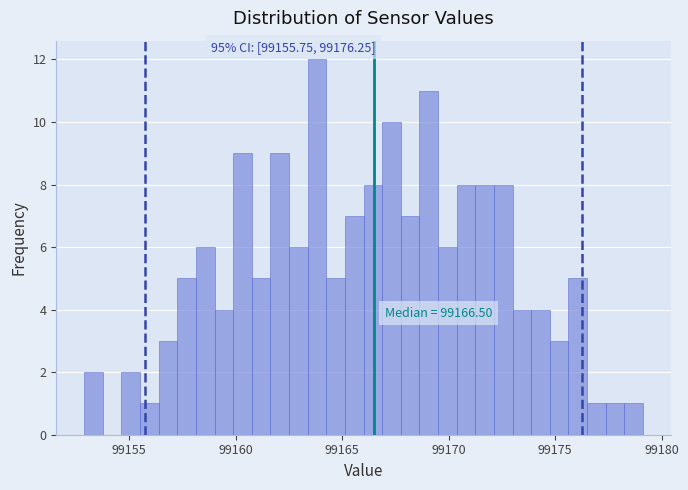

Around what value on the x-axis is the tallest bar? Give the approximate position of its centre, as read against the axis.

99164.0